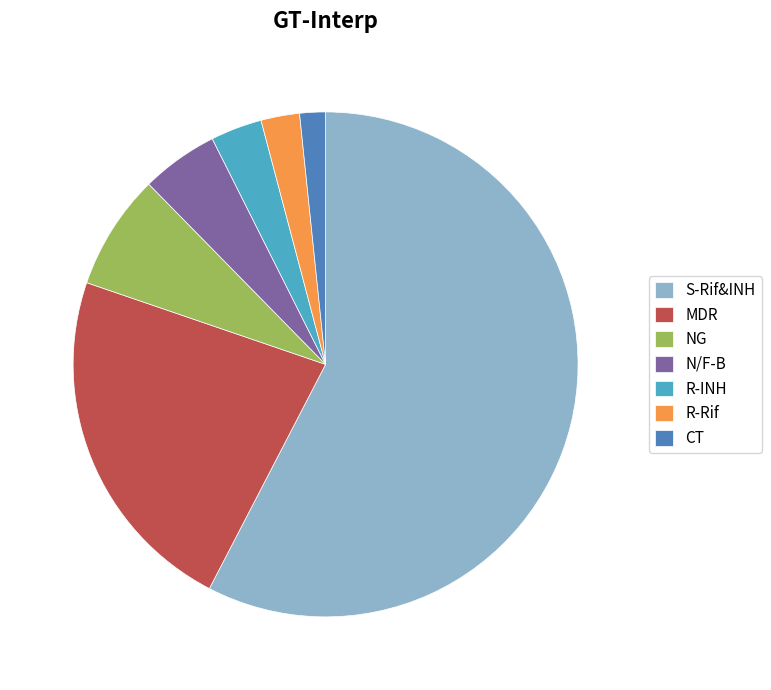

Is the sum of R-INH and S-Rif&INH greater than half?

Yes